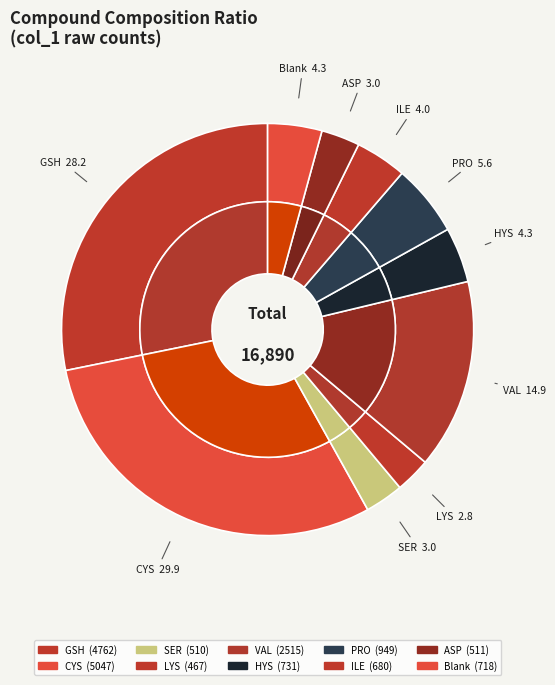

Rank the categories by value from lowest to highest.

LYS, SER, ASP, ILE, Blank, HYS, PRO, VAL, GSH, CYS